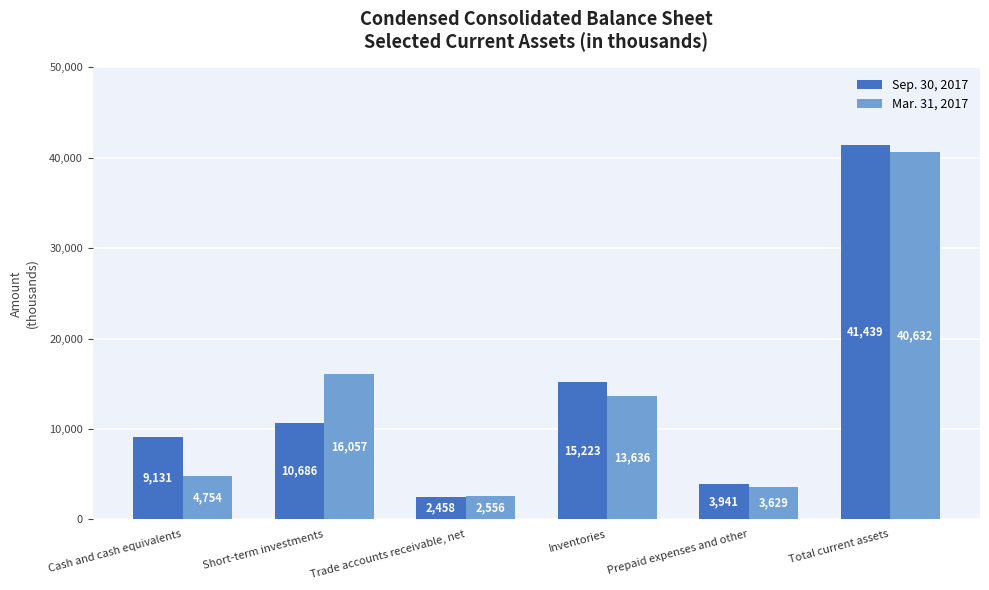

Which category has the highest value in the Mar. 31, 2017 series?

Total current assets